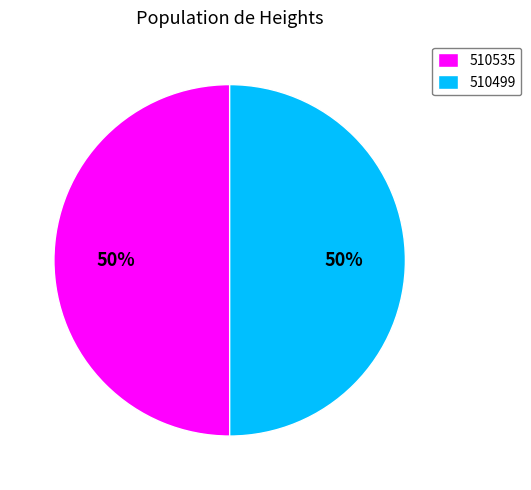

Is the sum of 510535 and 510499 greater than half?

Yes